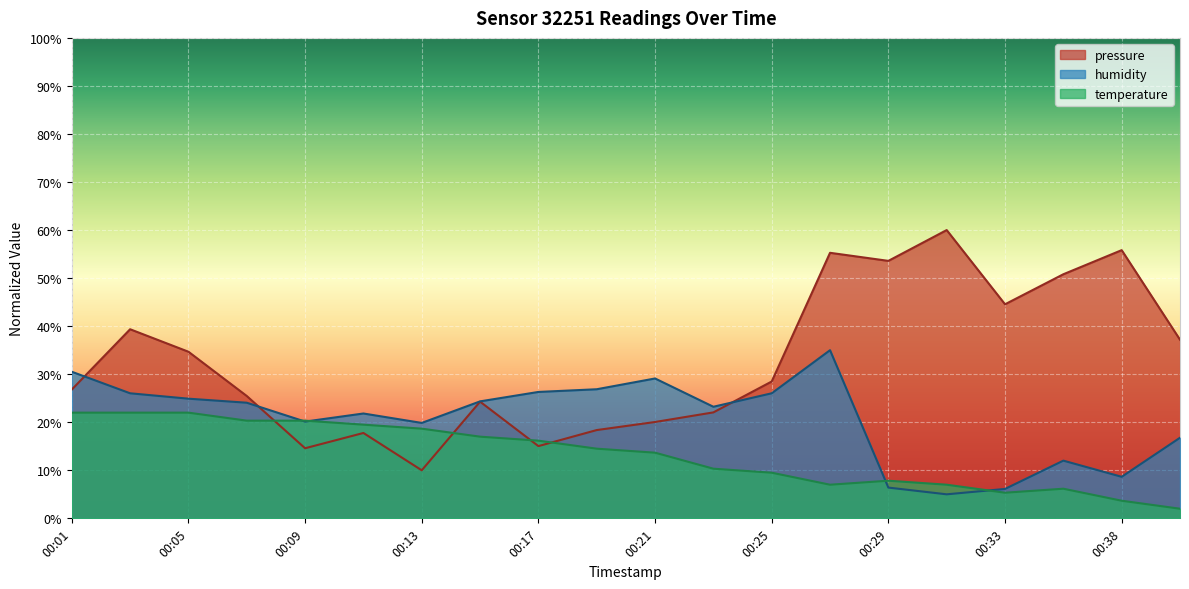

True or false: temperature and pressure cross at least once.

True